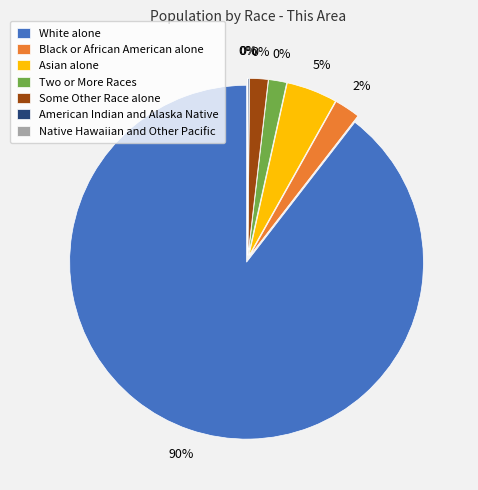

What percentage is the Asian alone slice, to the nearest percent?

5%